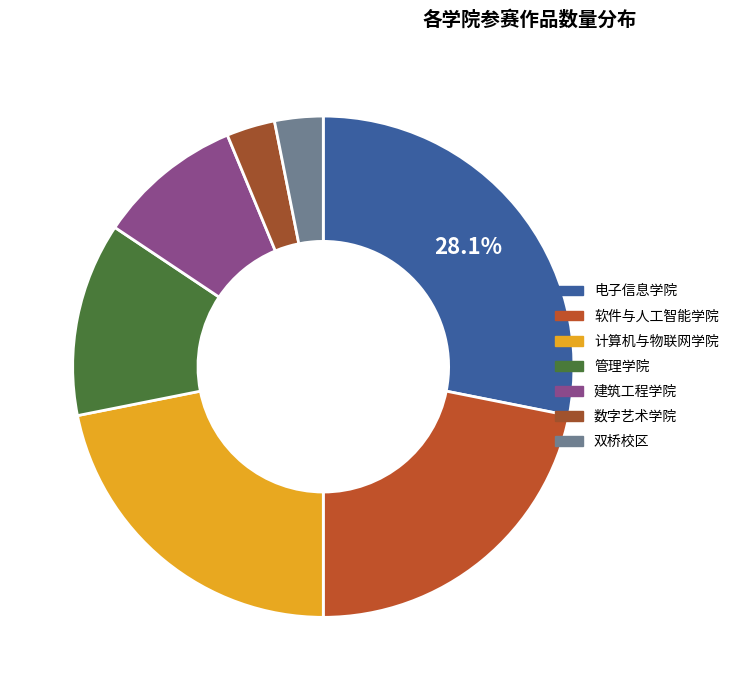

What is the largest slice in the pie chart?

电子信息学院